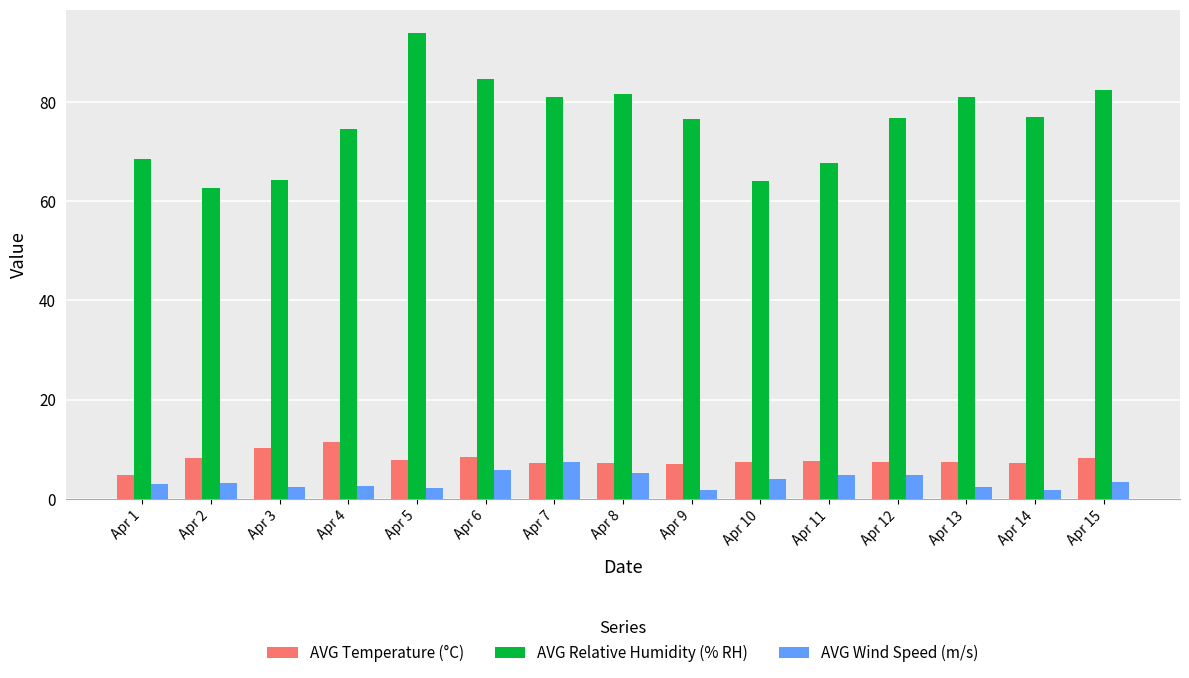

Count the number of categories in the chart.

15